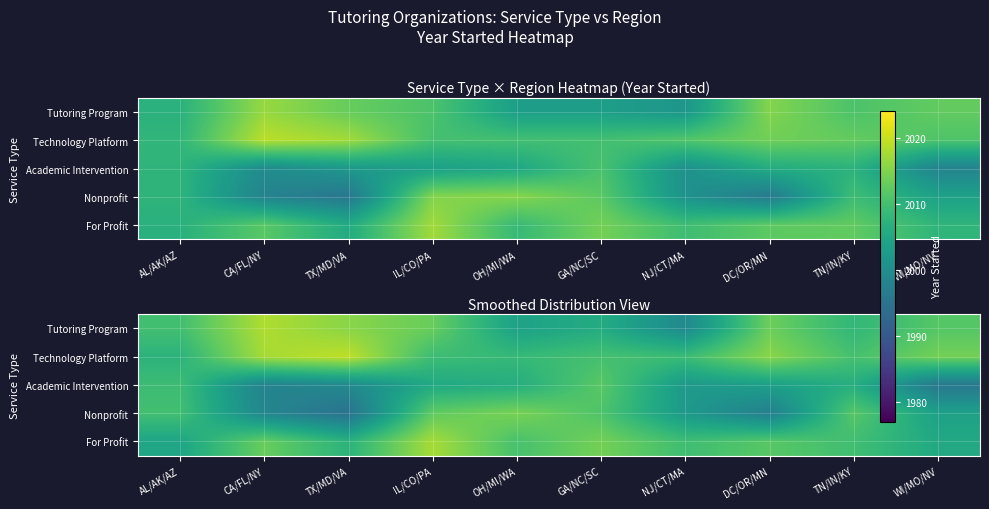

True or false: Academic Intervention has a value of 2009.3 at AL/AK/AZ.

True